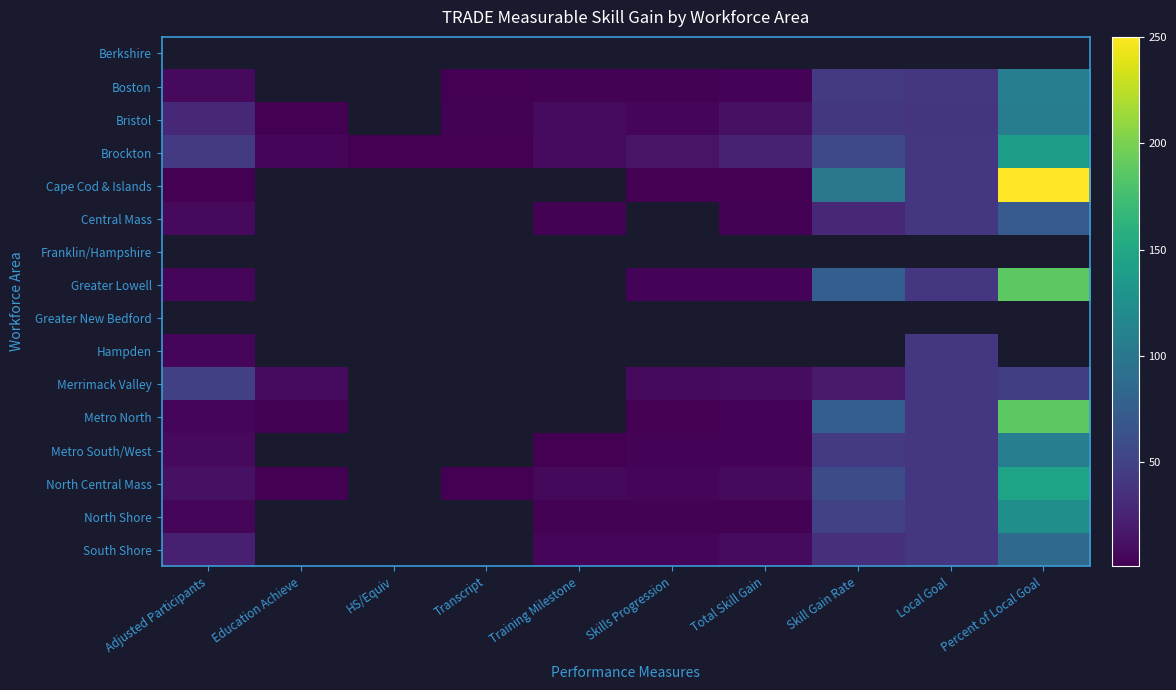

What is the approximate value of Central Mass at Training Milestone?

2.0